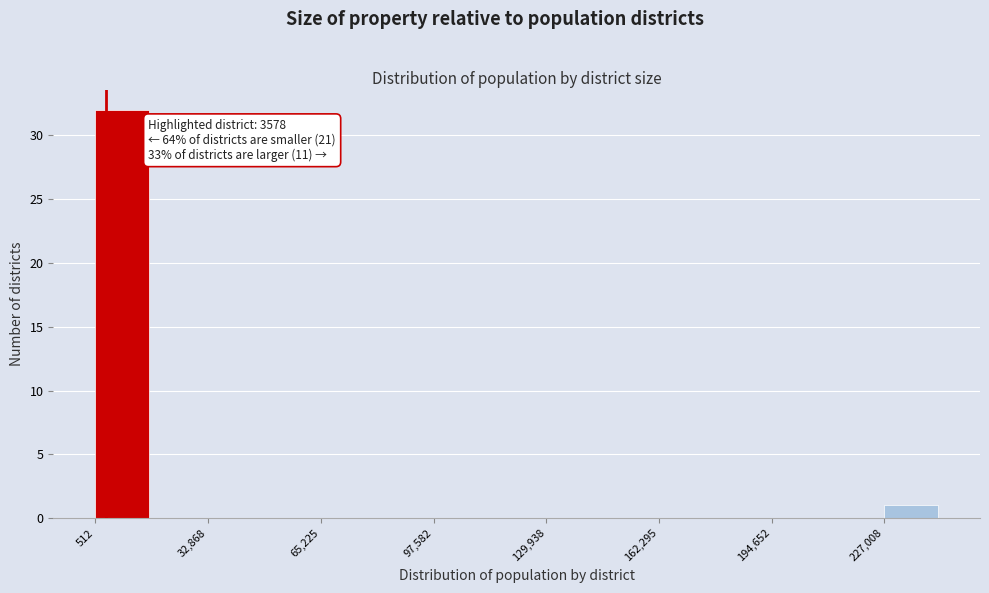

Around what value on the x-axis is the tallest bar? Give the approximate position of its centre, as read against the axis.

10000